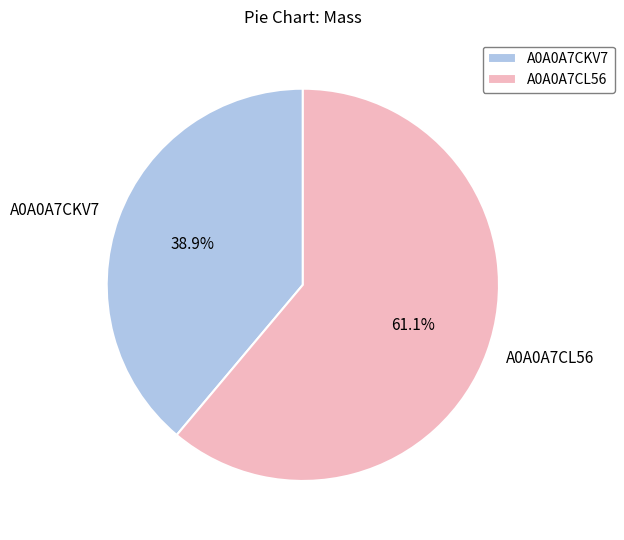

Combined, do A0A0A7CL56 and A0A0A7CKV7 account for over 50%?

Yes